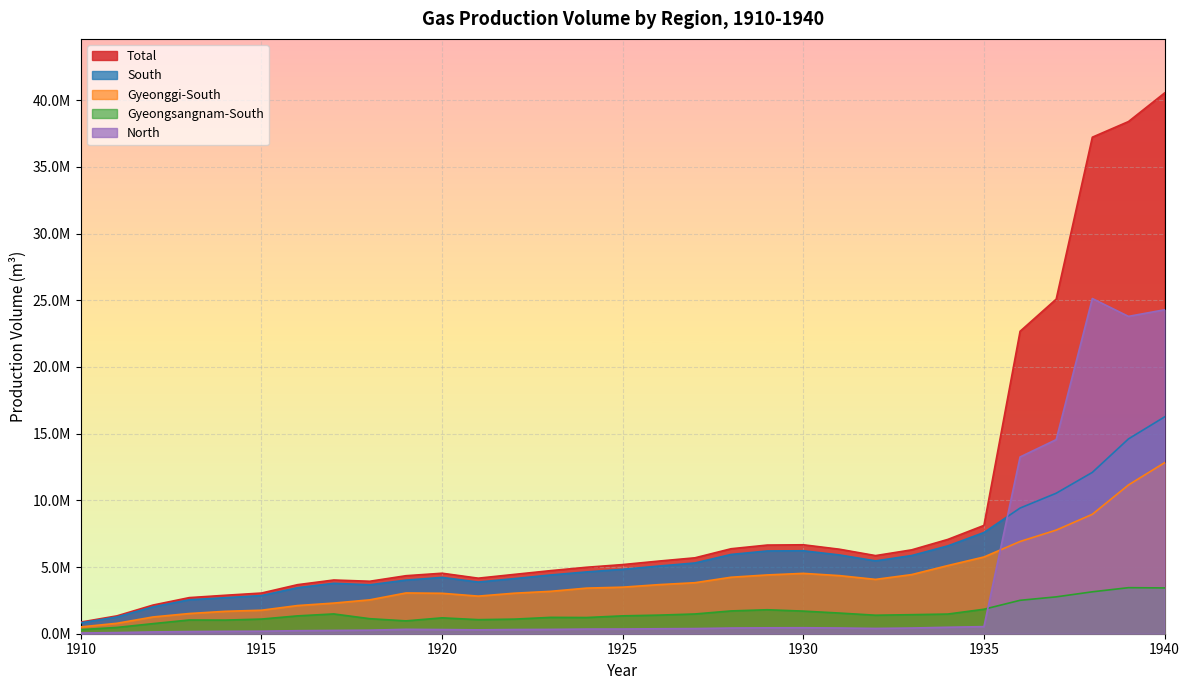

At which label is North closest to 12591881?

1936